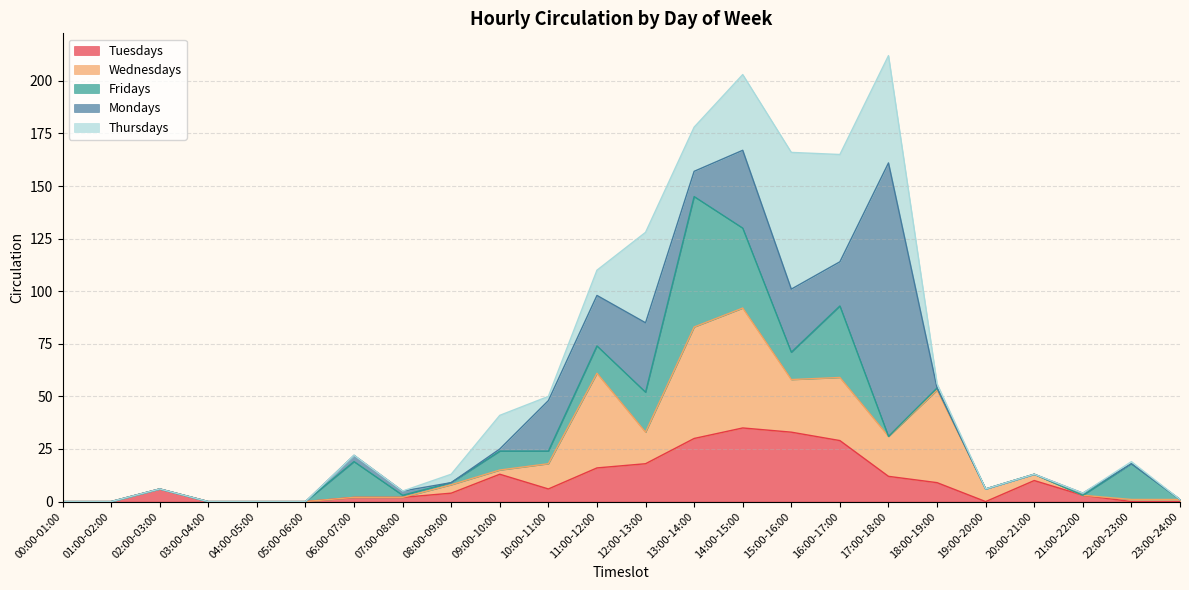

The value of Wednesdays at 11:00-12:00 is 45. True or false?

True